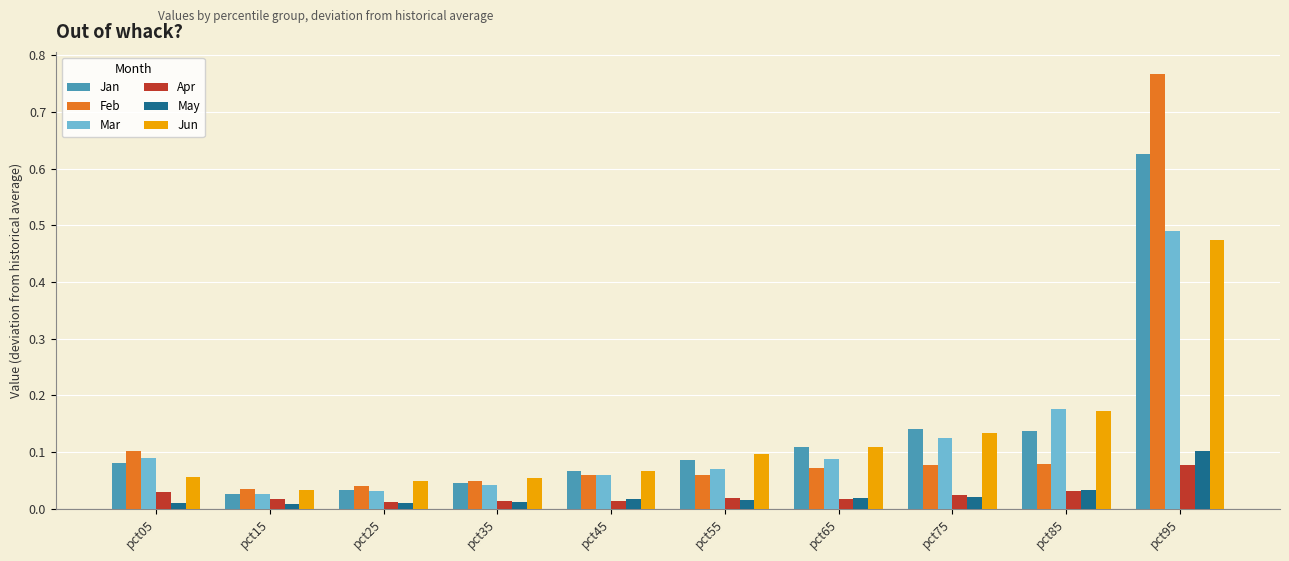

How many distinct data groups are displayed?

6